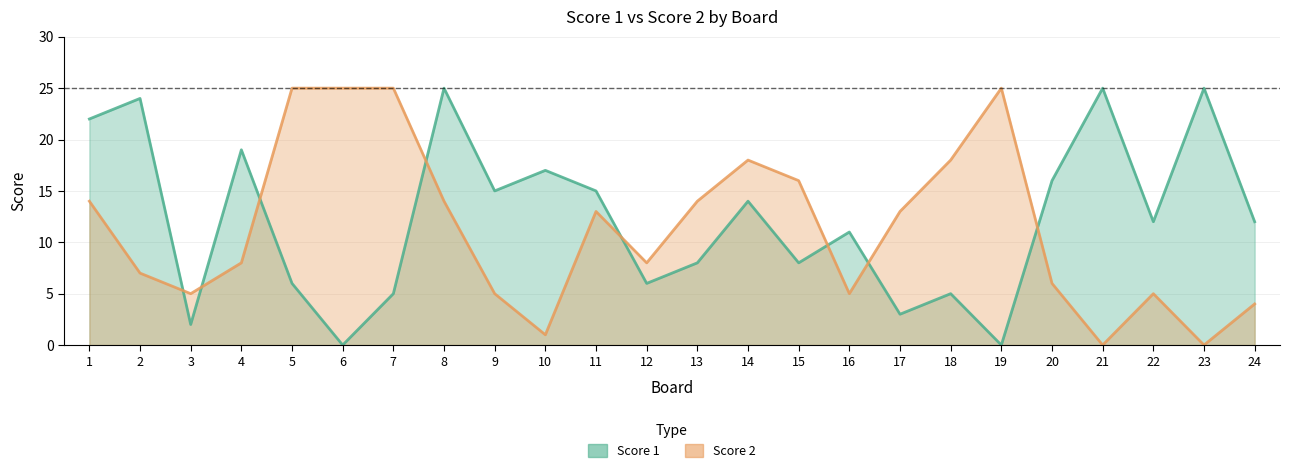

True or false: Score 1 has more than 0 points higher than both neighbors.

True